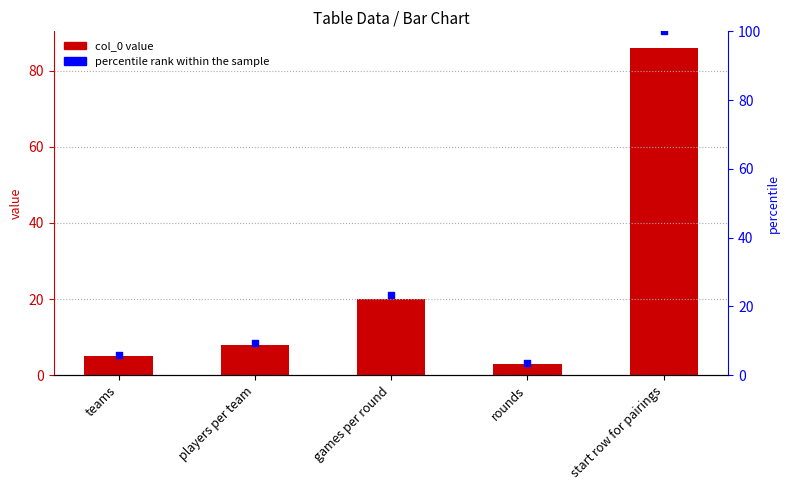

Is the value of col_0 at teams greater than the value of percentile rank within the sample at games per round?

No